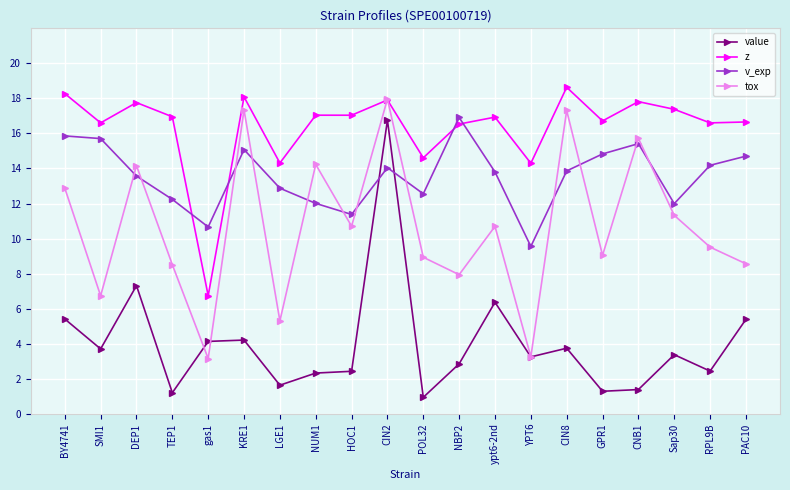

Count the number of categories in the chart.

20